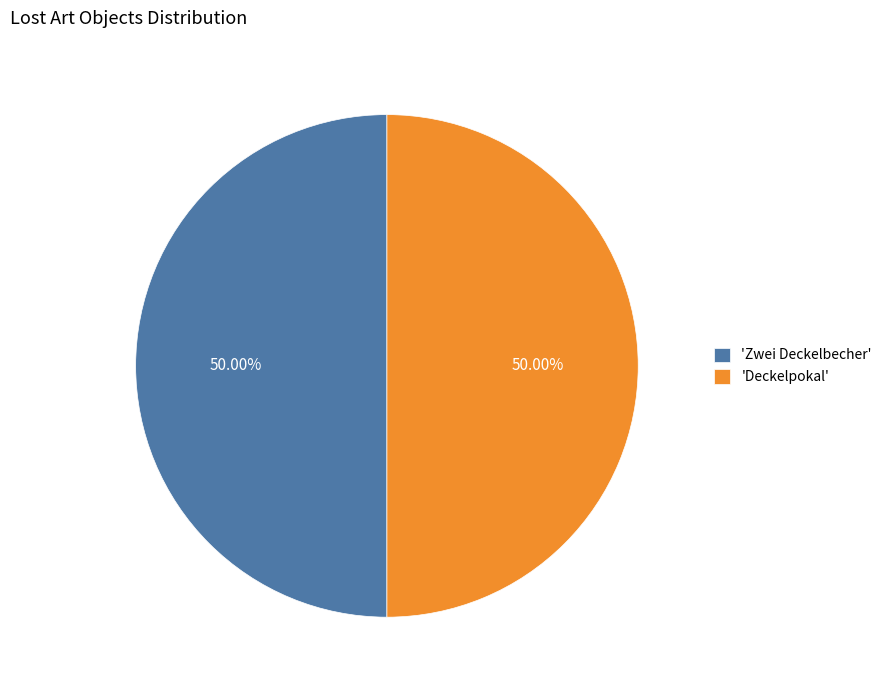

Do 'Deckelpokal' and 'Zwei Deckelbecher' together represent more than half of the pie?

Yes